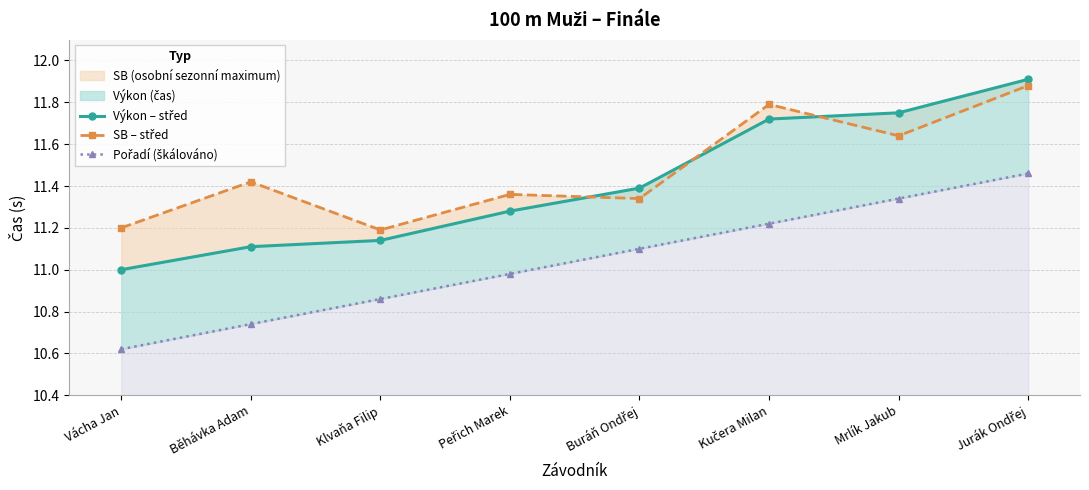

List the labels in order of Pořadí (škálováno) value, smallest first.

Vácha Jan, Běhávka Adam, Klvaňa Filip, Peřich Marek, Buráň Ondřej, Kučera Milan, Mrlík Jakub, Jurák Ondřej